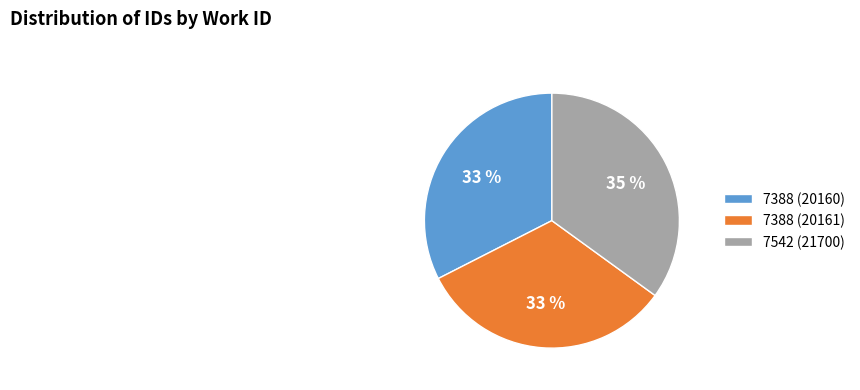

The 7388 (20161) slice represents 33% of the pie. True or false?

True